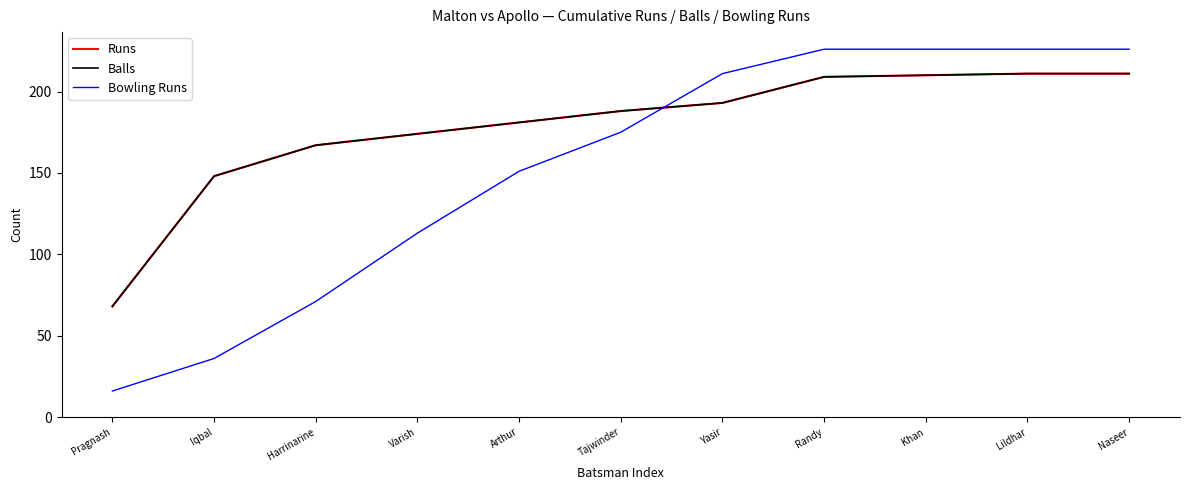

Between which two adjacent categories do Balls and Bowling Runs first intersect?

Tajwinder and Yasir